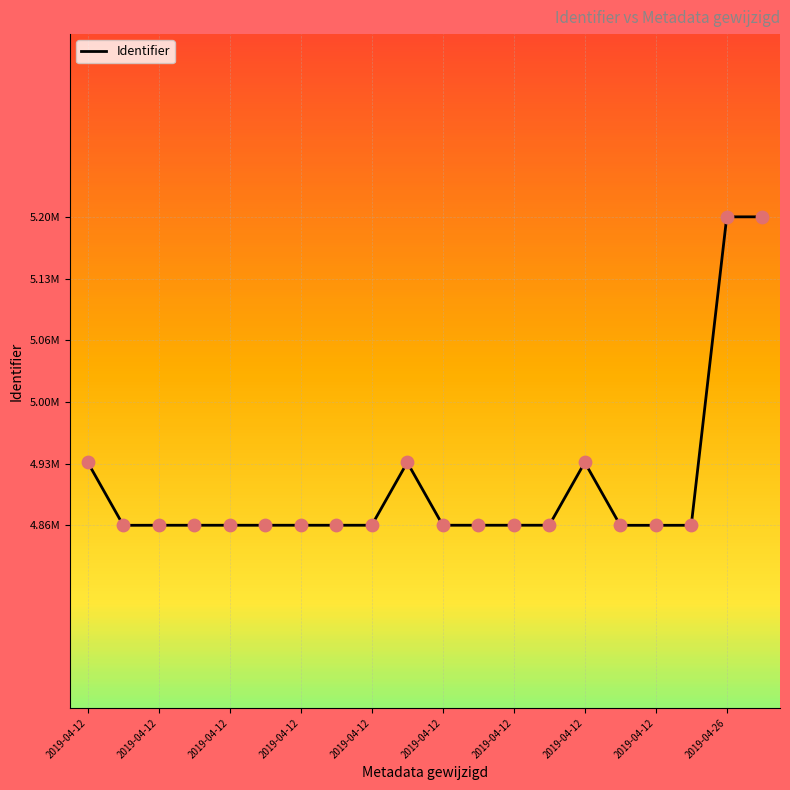

Does the chart have visible grid lines?

Yes